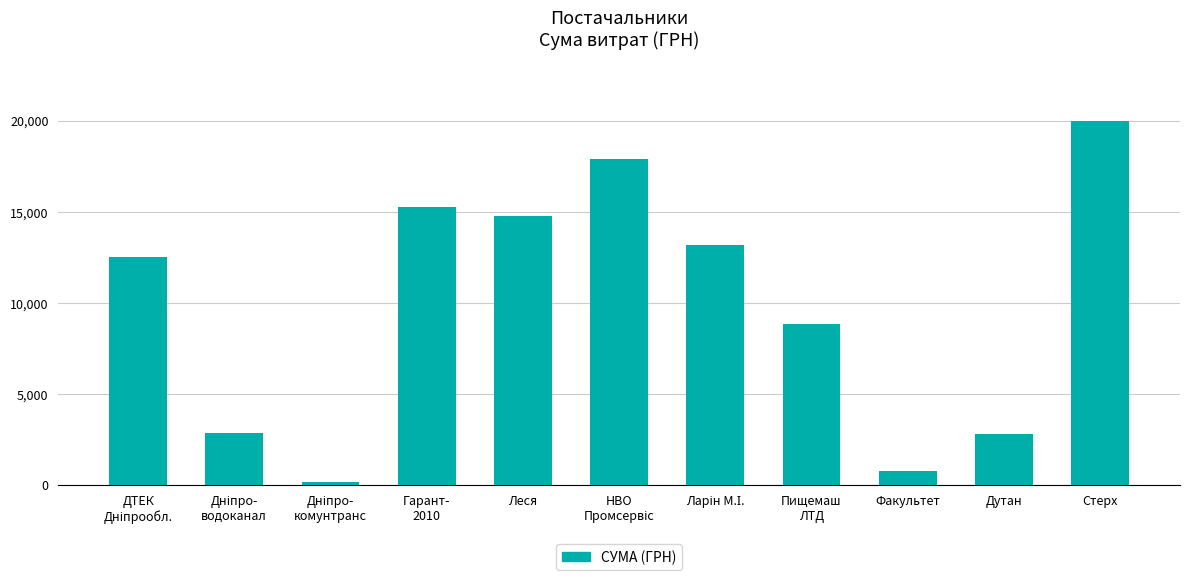

What is the value of the 5th bar from the left?

14783.2